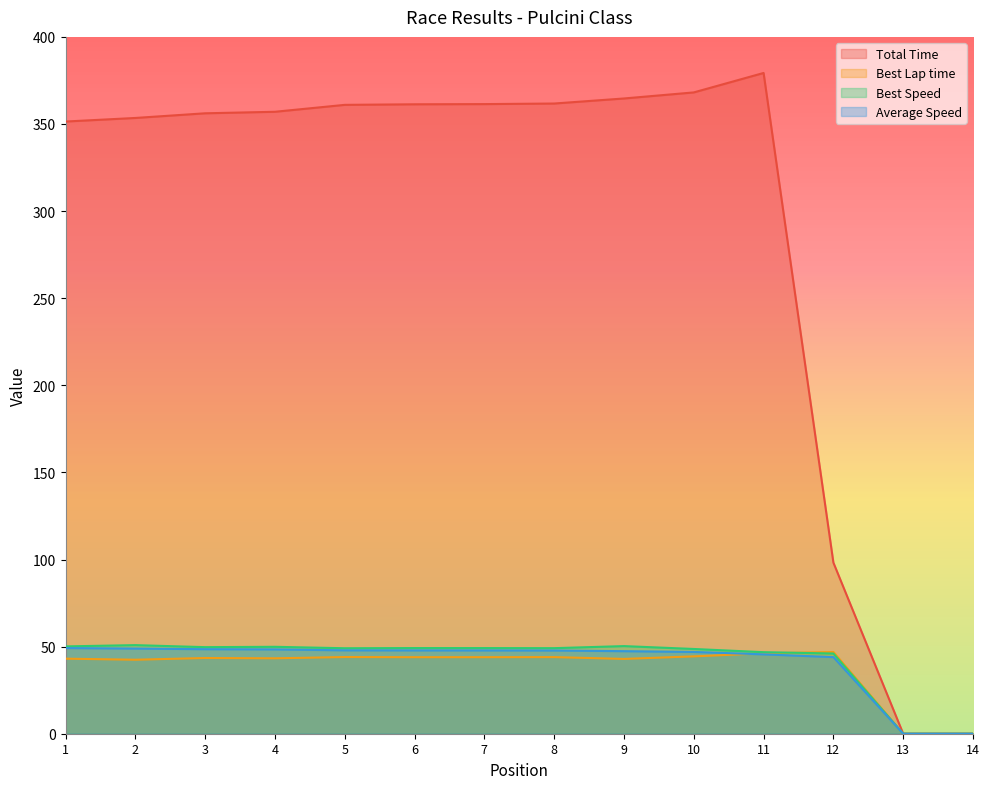

What are all the series names shown in the legend?

Total Time, Best Lap time, Best Speed, Average Speed